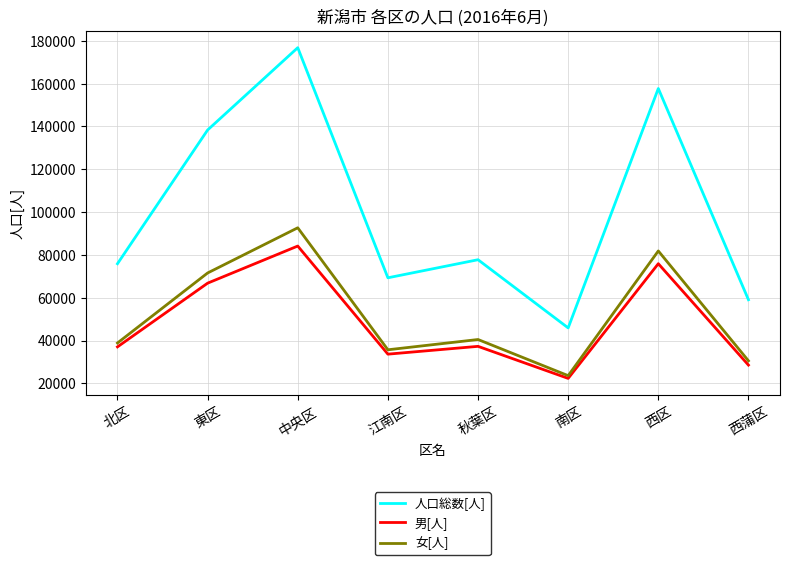

Which series has the largest total across all categories?

人口総数[人]